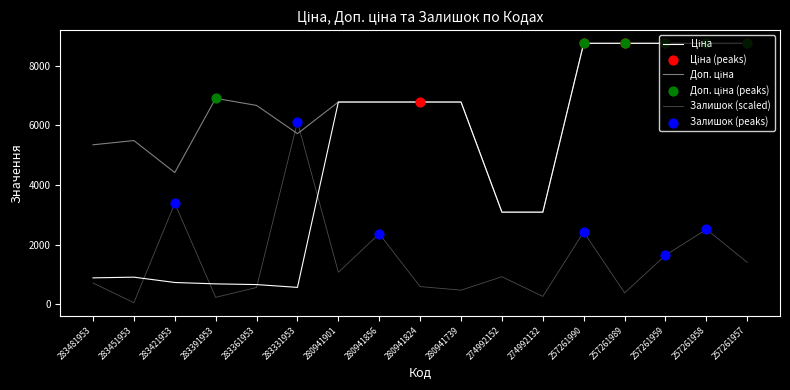

Does the chart have visible grid lines?

No